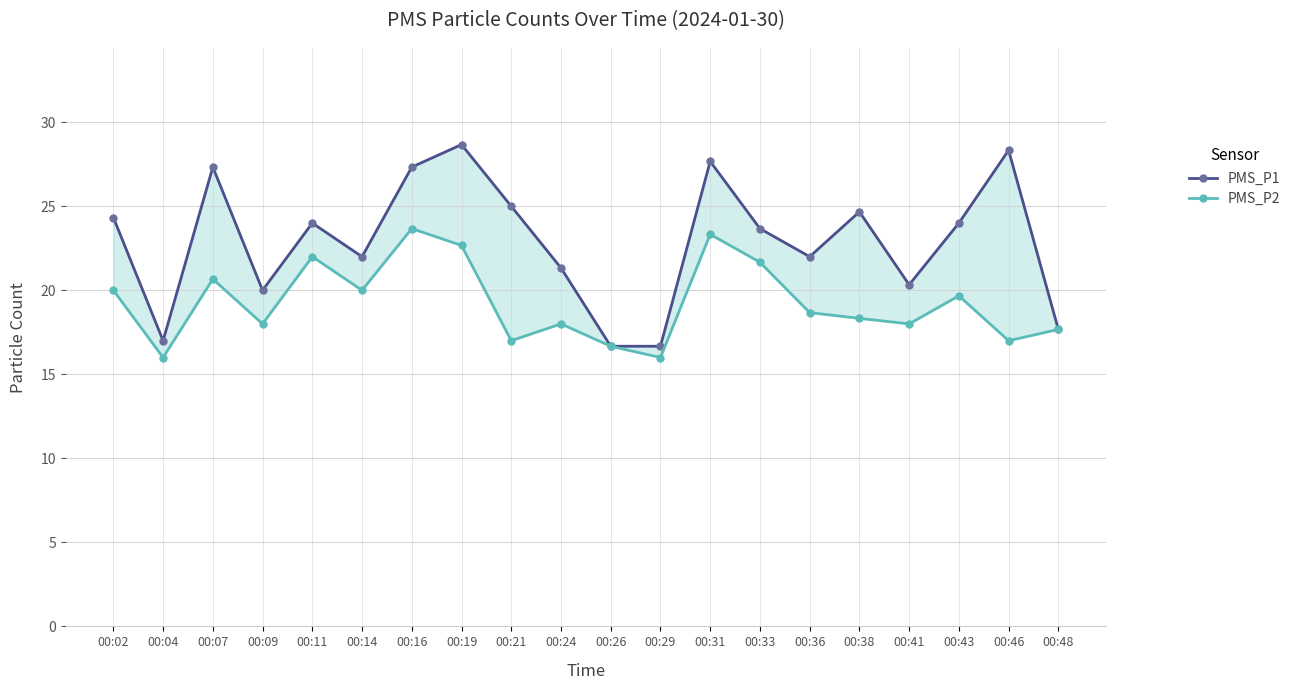

What is the value of the PMS_P1 point at the 10th from the left?

21.3